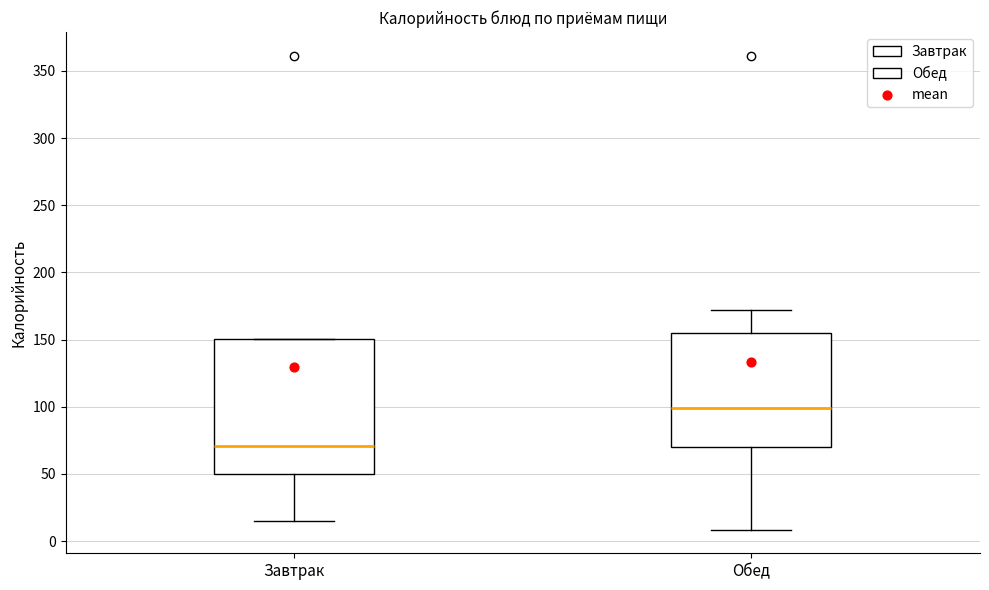

Reading left to right, transcribe this box plot: for each box, give where its median line is, the range the box spans, and where its two whiskers end, as read against the y-axis. The values are not printed on the chart, so give them approximately, as read against the axis.

Завтрак: median 70, box 50 to 150, whiskers 15 to 150
Обед: median 100, box 70 to 155, whiskers 10 to 170